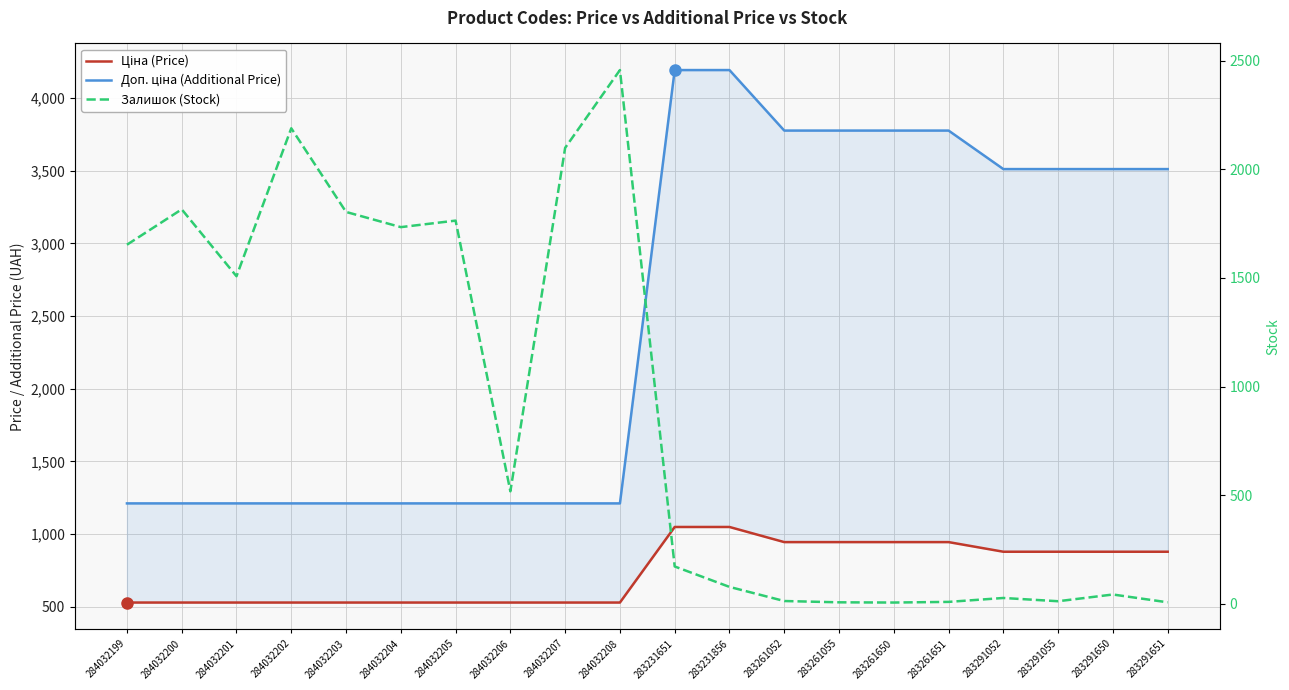

Is it true that Залишок (Stock) equals 9.0 at 283261651?

True